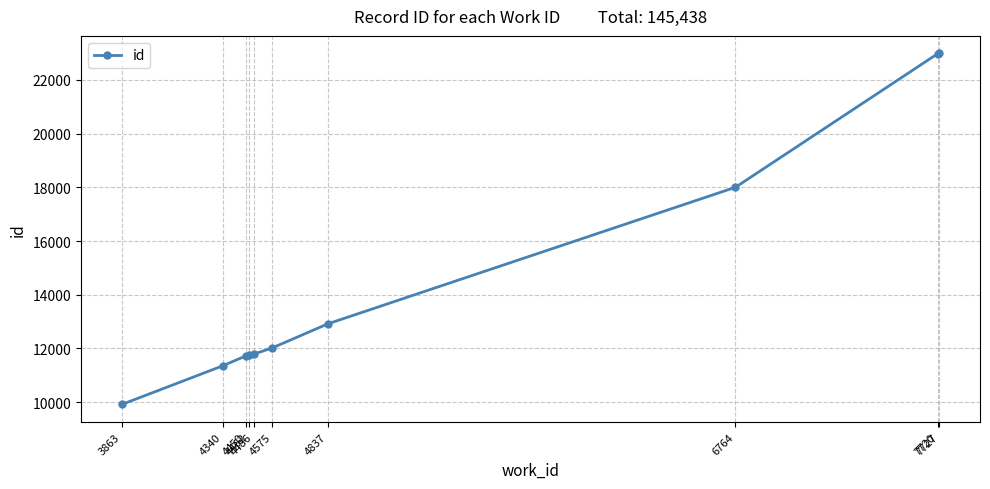

What is the smallest value displayed?

9915